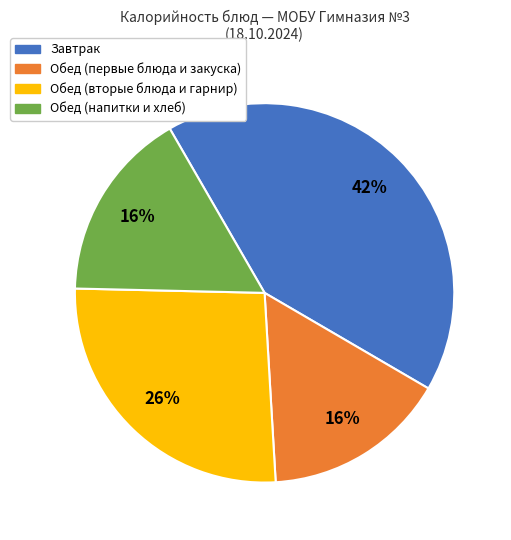

To the nearest percent, what is the difference between the largest and smallest slice percentages?

26%